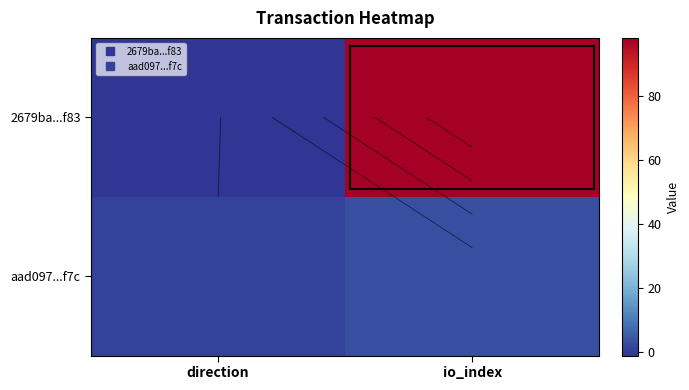

What is the total value across all series at io_index?

101